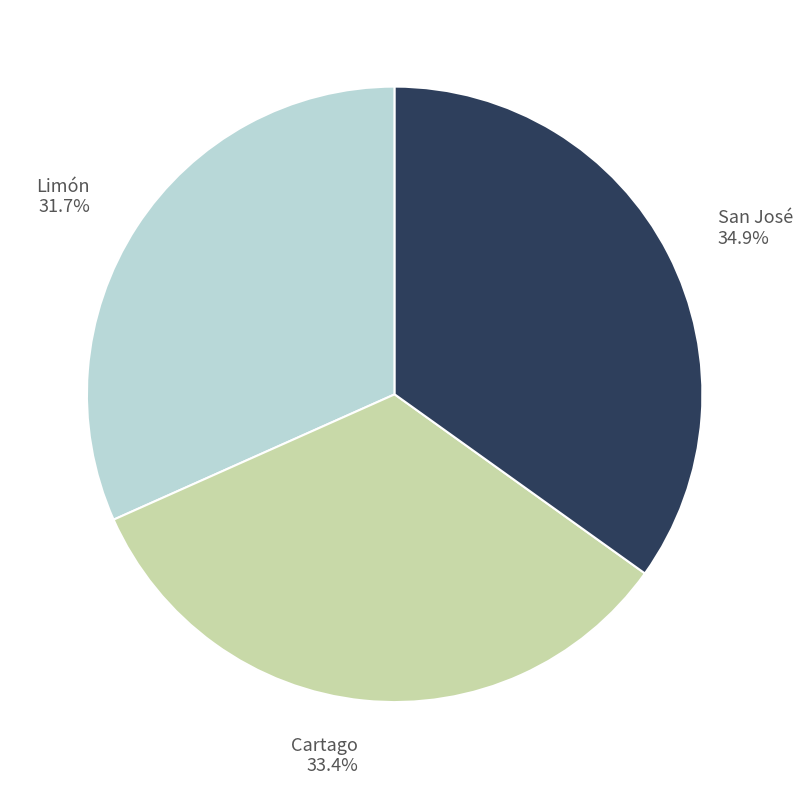

How many slices are in this pie chart?

3